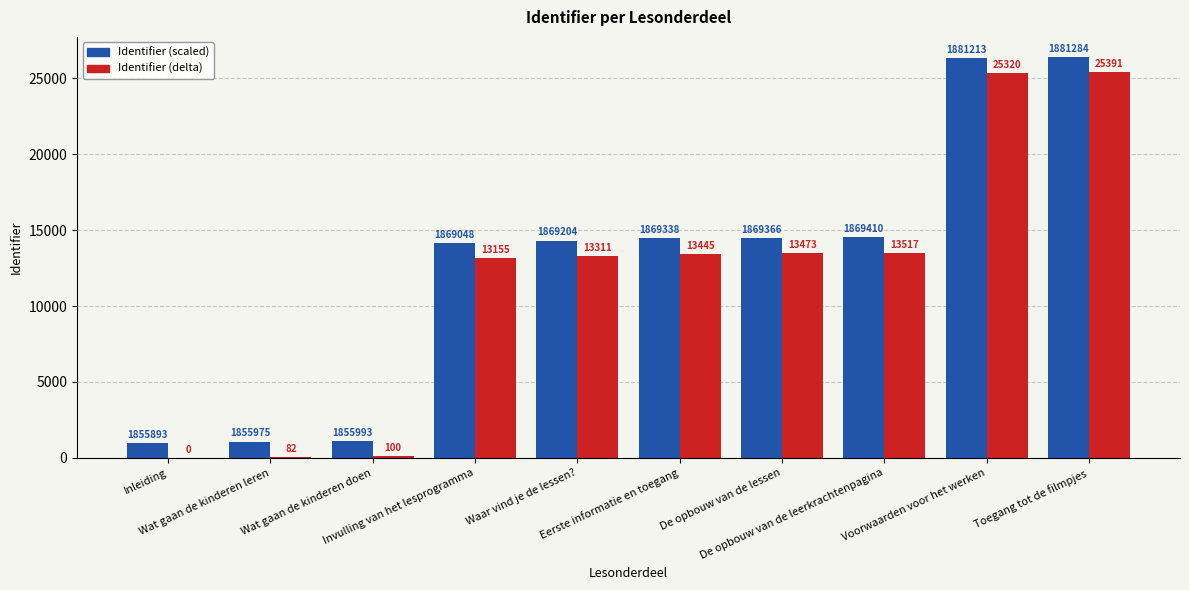

The value of Identifier (delta) at Eerste informatie en toegang is 13445. True or false?

True